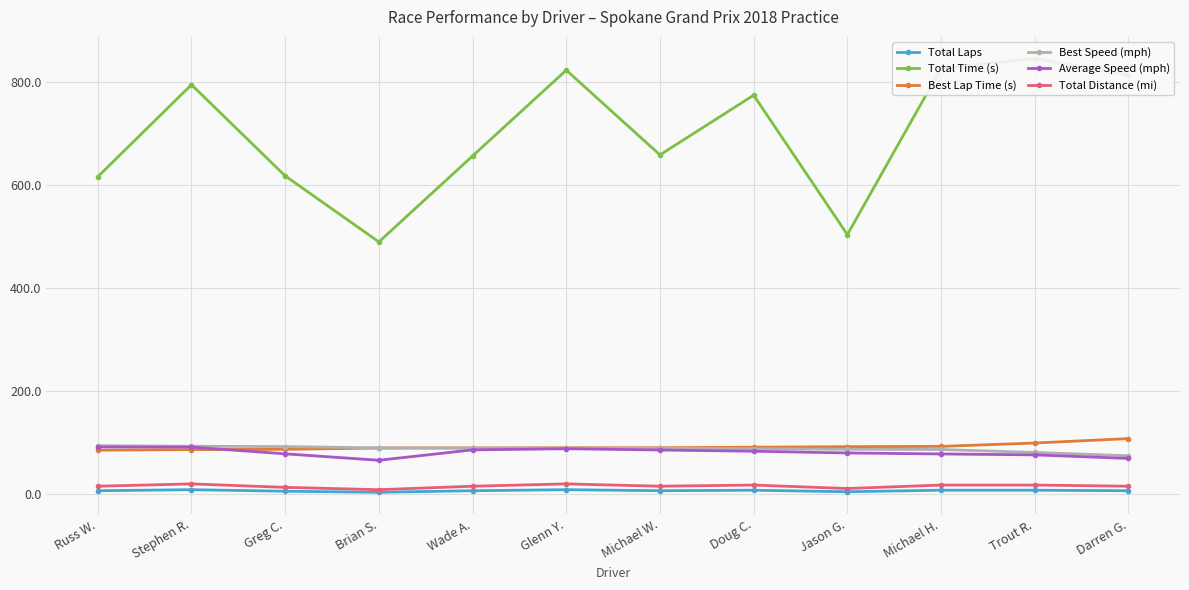

At which category is the sum across all series the highest?

Trout R.